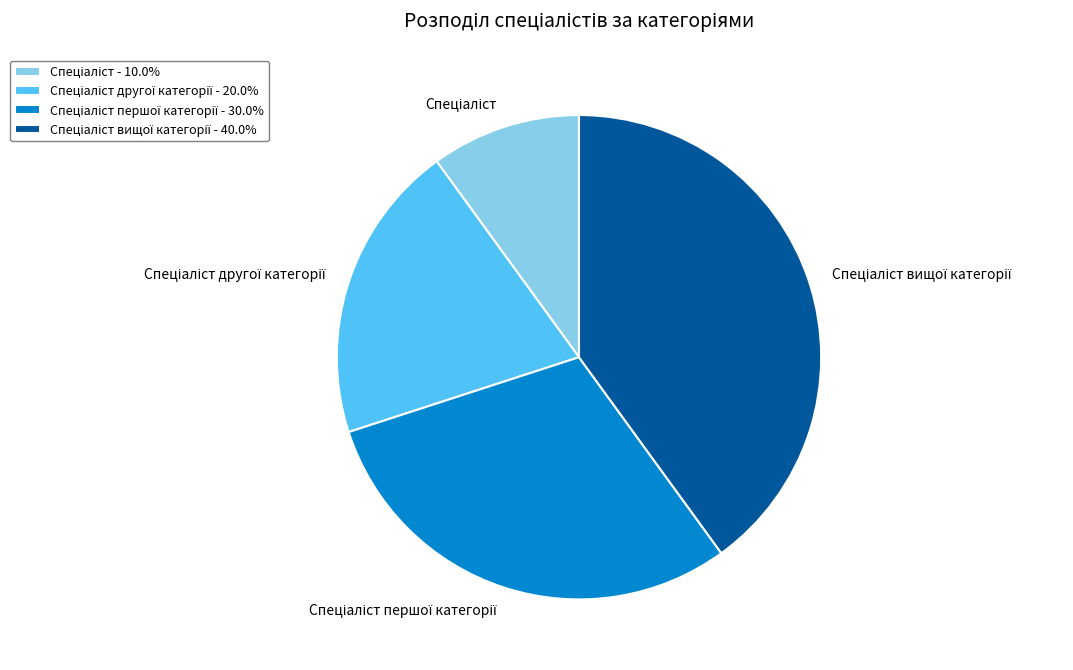

Does any single category account for the majority?

No